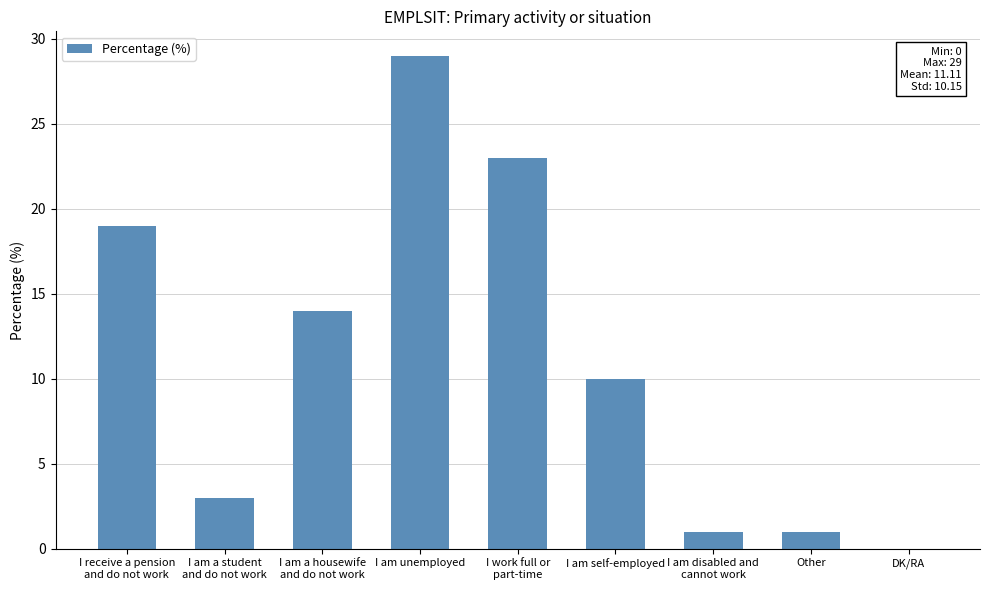

Is it true that the value at I am unemployed is 29?

True